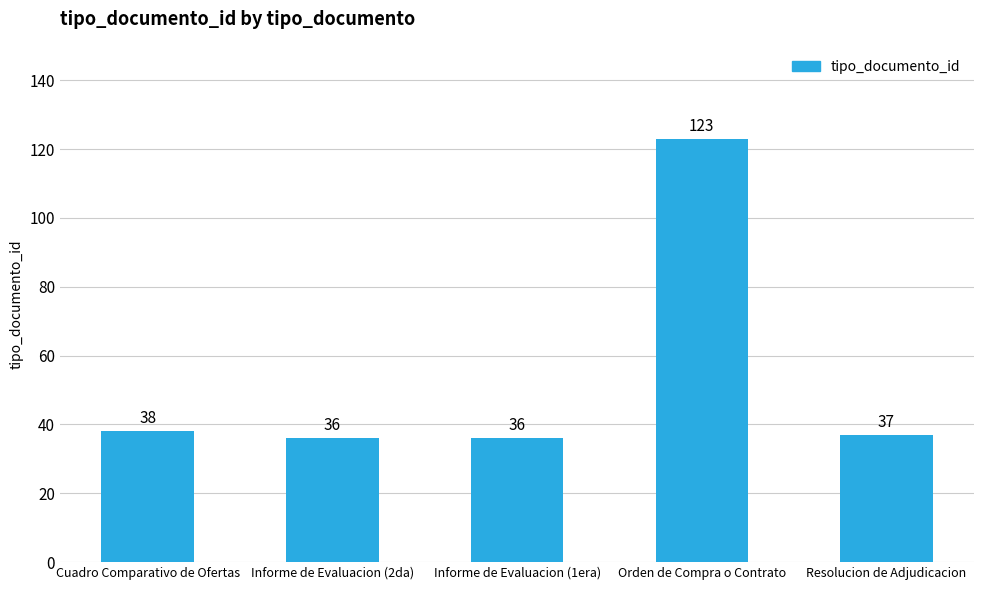

What is the greatest value displayed?

123